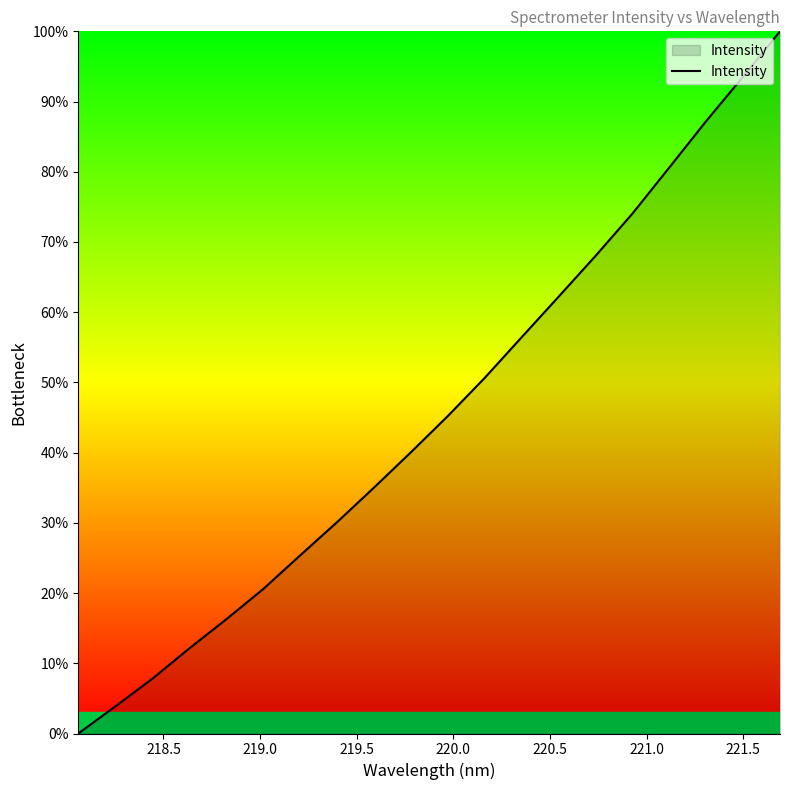

What is the difference between the maximum and minimum values?

100.0